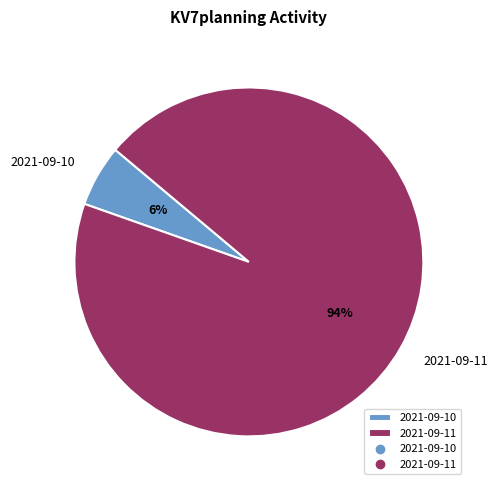

To the nearest percent, what is the combined percentage of 2021-09-10 and 2021-09-11?

100%